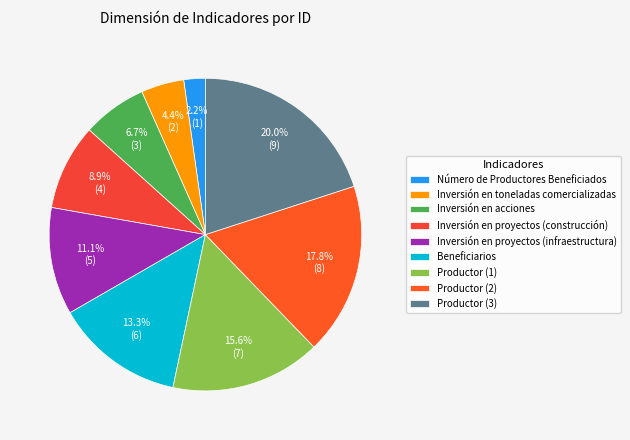

The Inversión en proyectos (infraestructura) slice represents 11% of the pie. True or false?

True